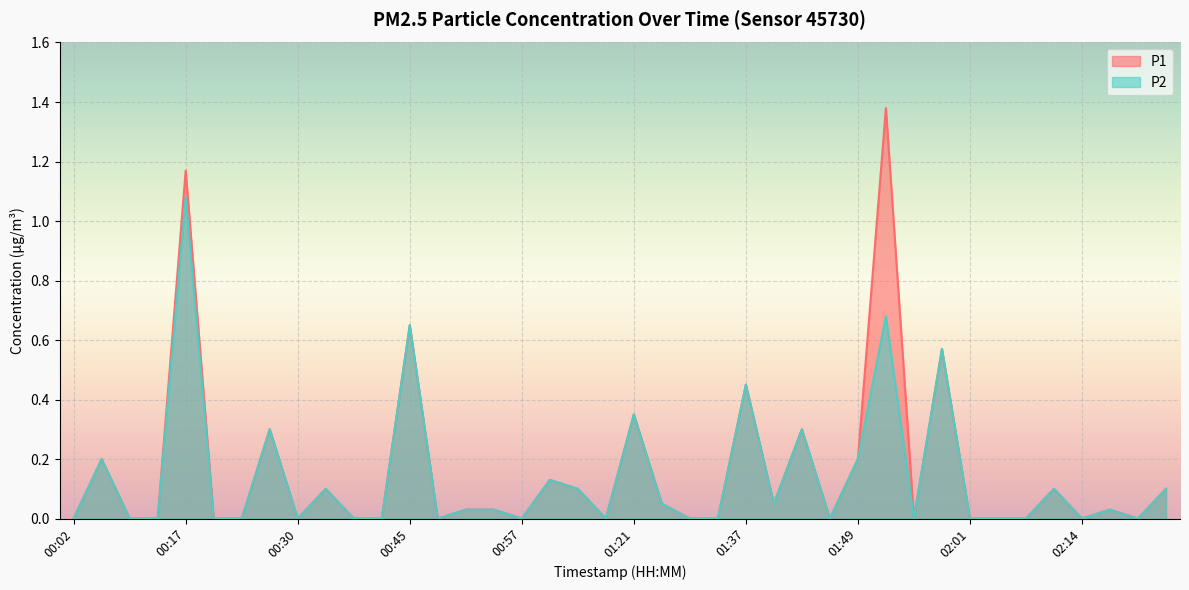

True or false: P1 and P2 intersect in this chart.

False